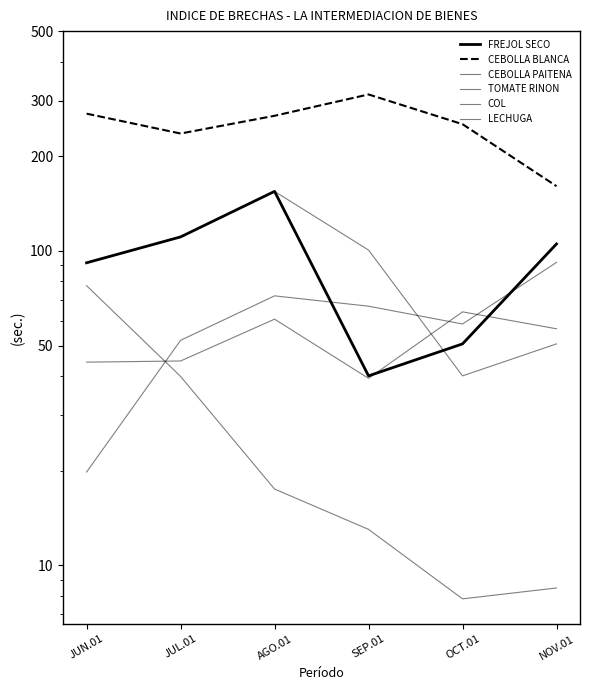

At which category is the sum across all series the highest?

AGO.01